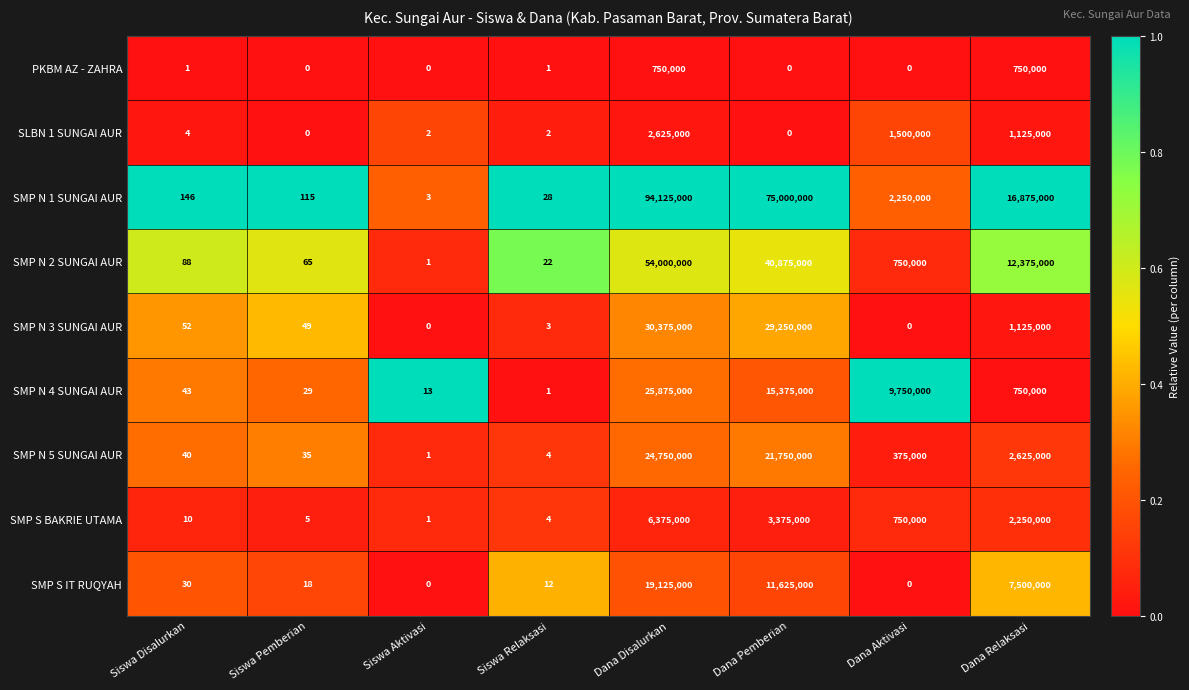

List the series in order of their peak value, highest first.

SMP N 1 SUNGAI AUR, SMP N 2 SUNGAI AUR, SMP N 3 SUNGAI AUR, SMP N 4 SUNGAI AUR, SMP N 5 SUNGAI AUR, SMP S IT RUQYAH, SMP S BAKRIE UTAMA, SLBN 1 SUNGAI AUR, PKBM AZ - ZAHRA